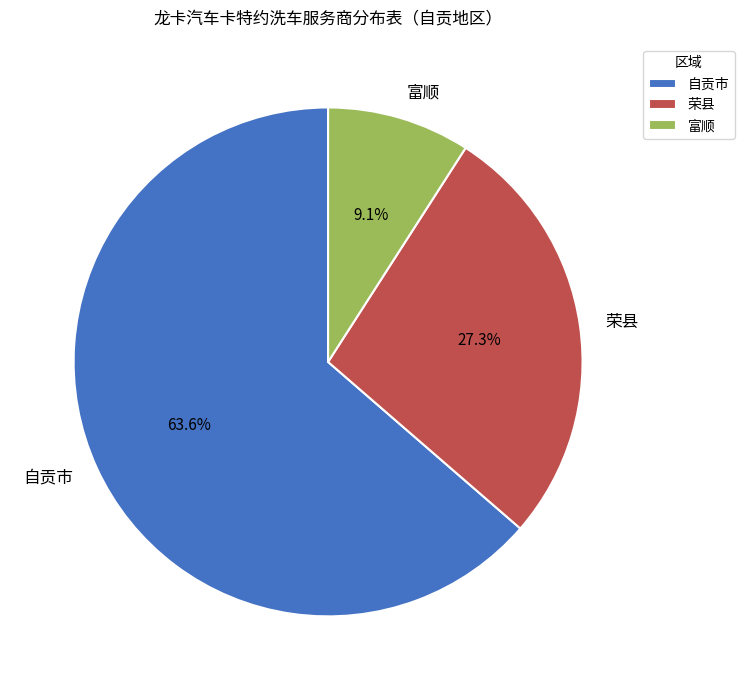

To the nearest percent, what percentage of the pie is 自贡市?

64%